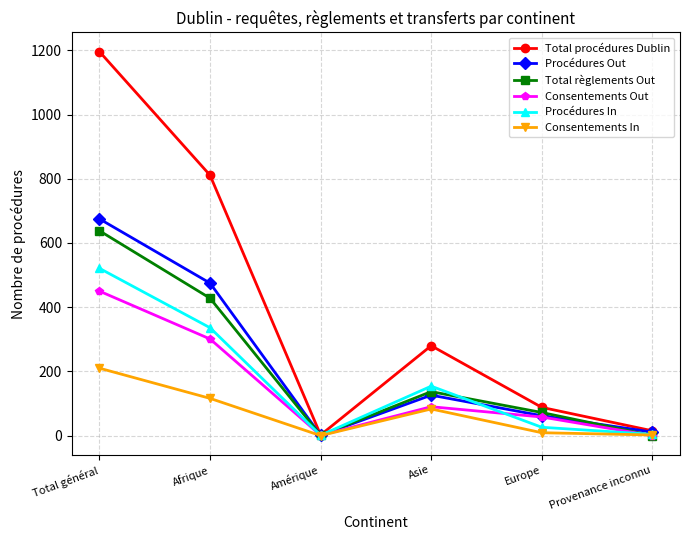

Which label corresponds to the largest value in the chart?

Total général